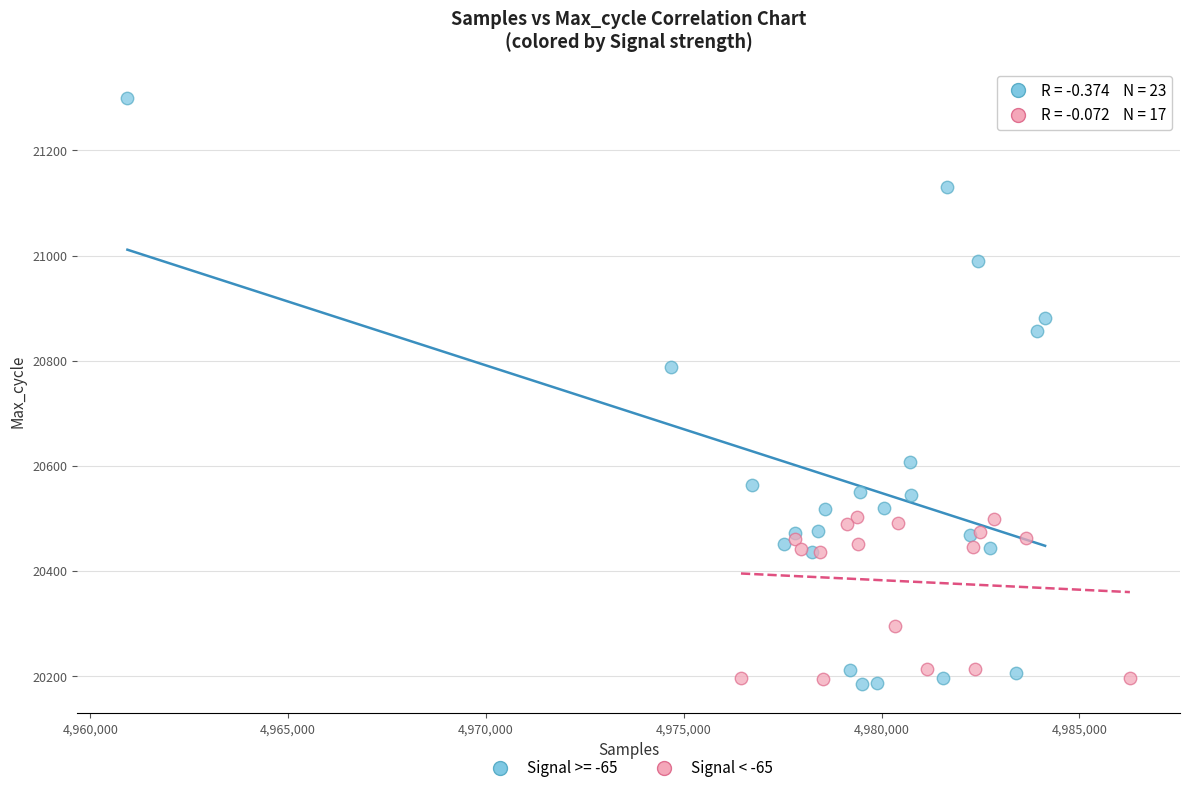

Which series reaches the maximum Y coordinate?

Signal >= -65